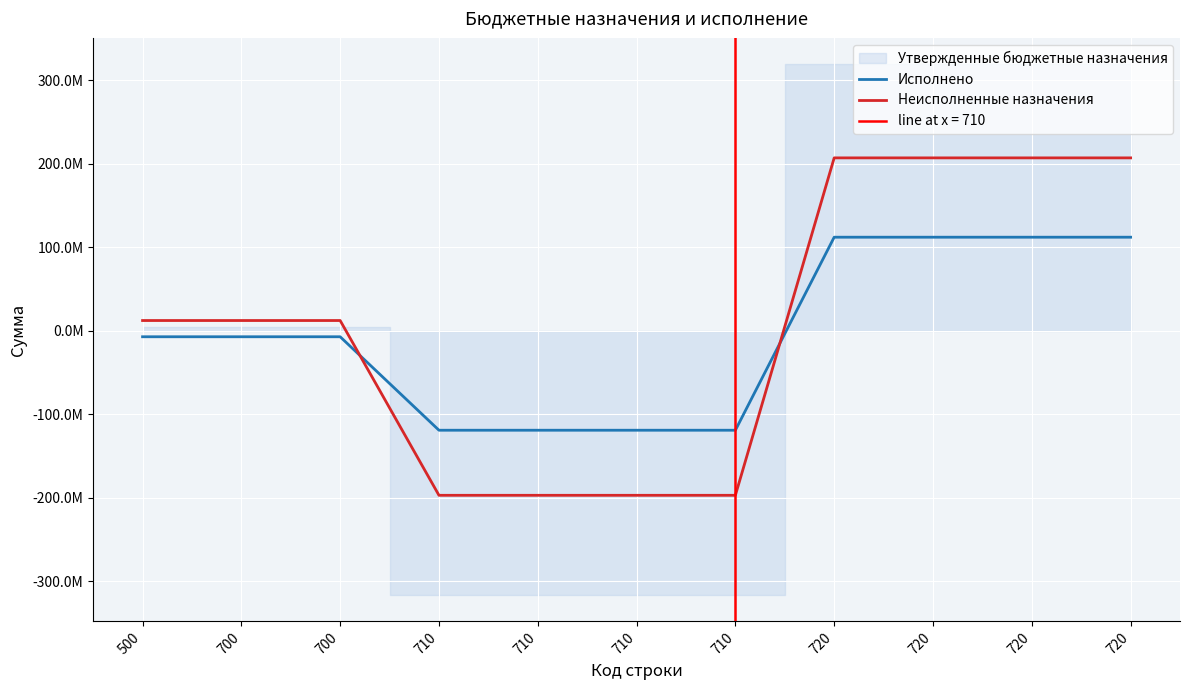

Where does the Неисполненные назначения series first go above 12163250?

500